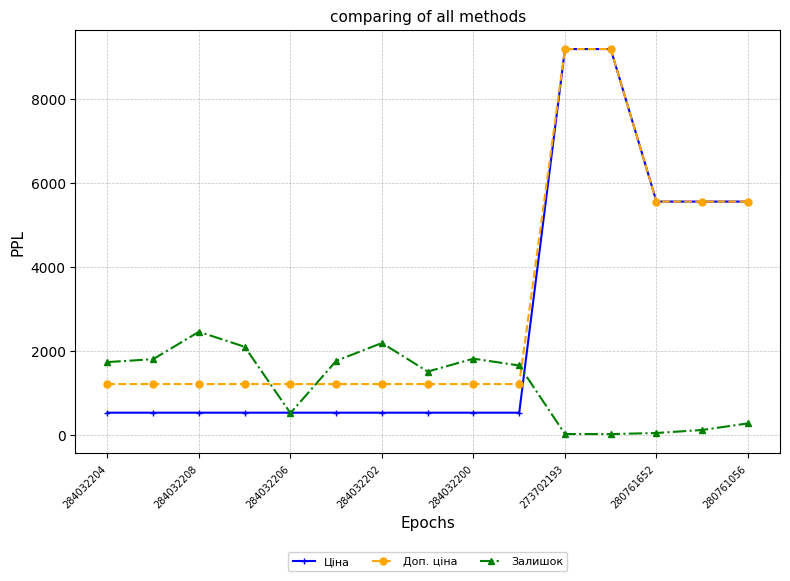

Which series has the widest spread of values?

Ціна